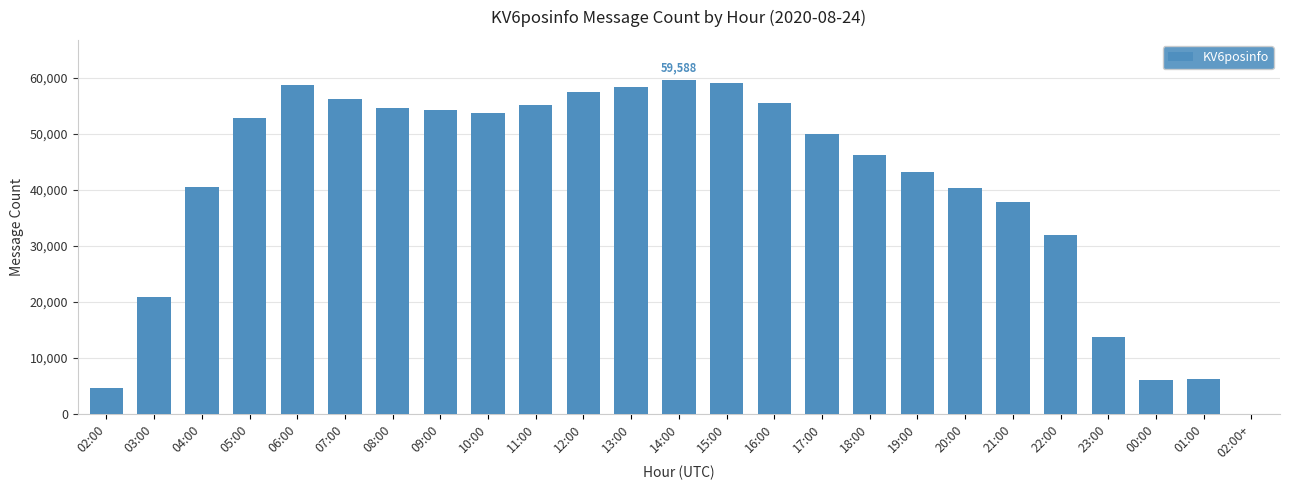

How many series are shown in this chart?

1